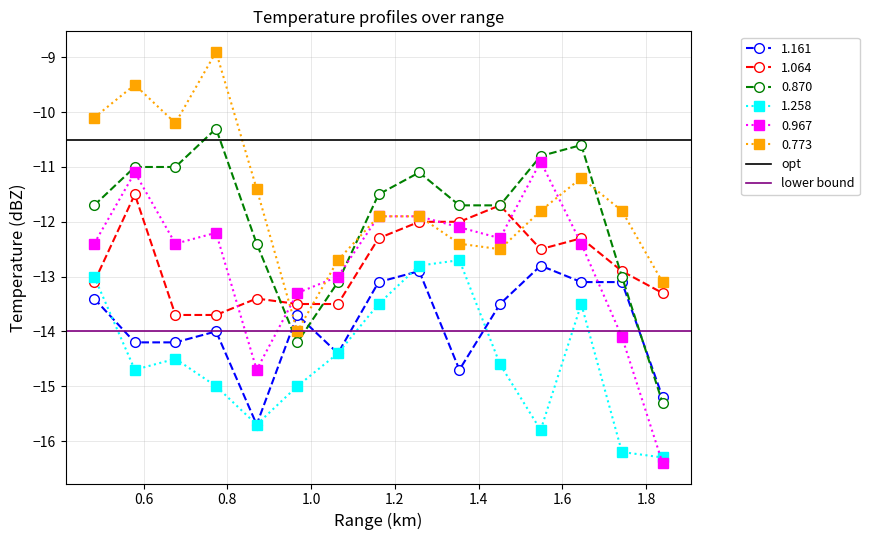

How many times do 0.773 and 1.064 cross each other?

4